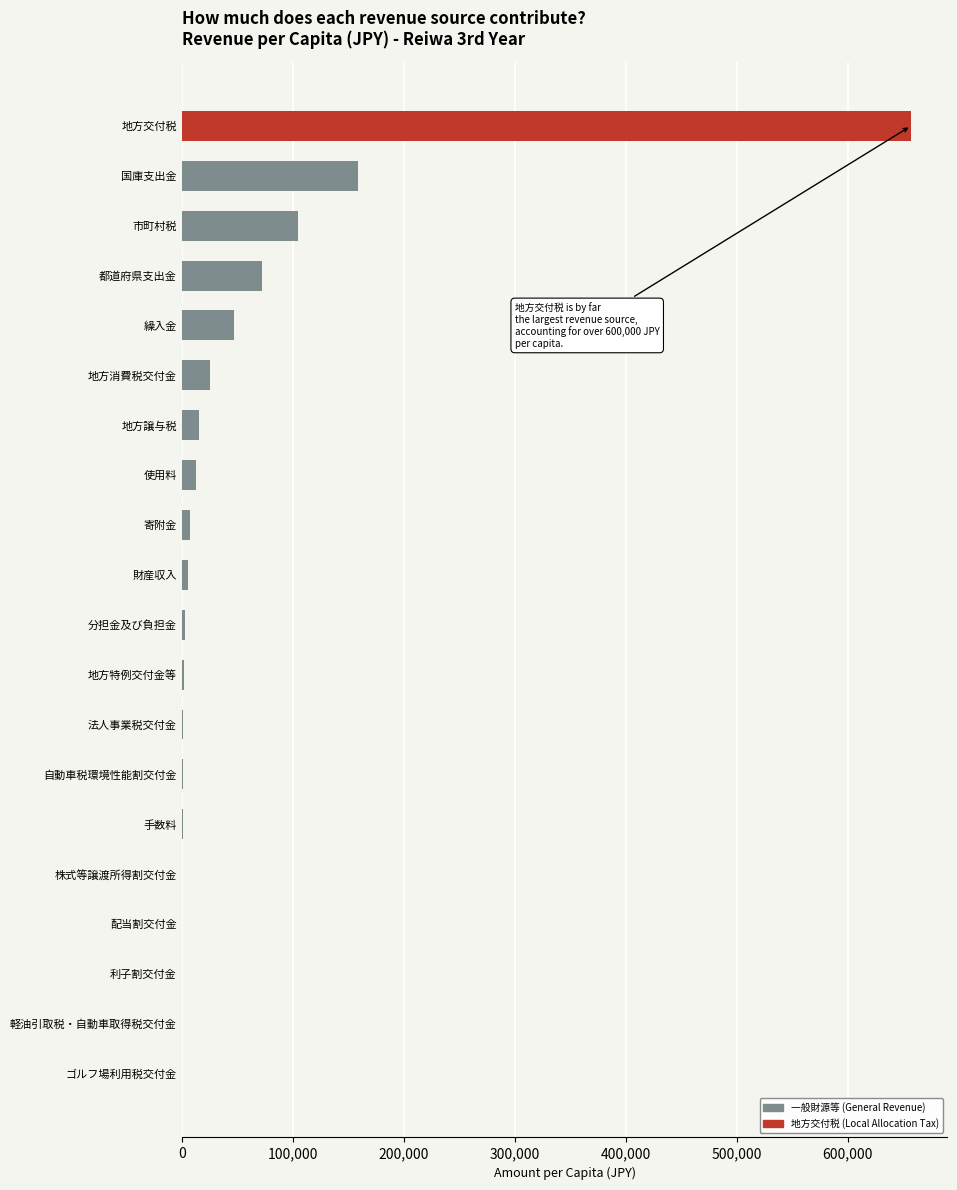

How many data points does each series have?

20